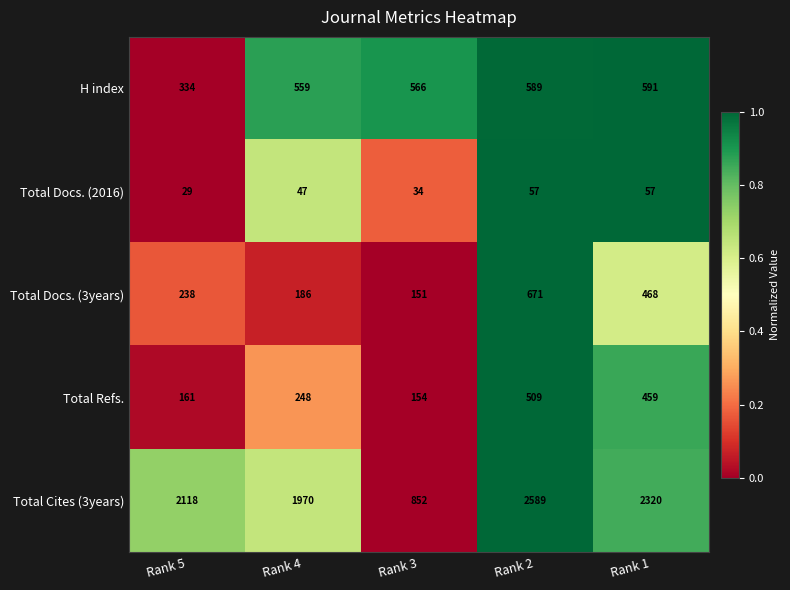

Which series has the largest total across all categories?

Total Cites (3years)